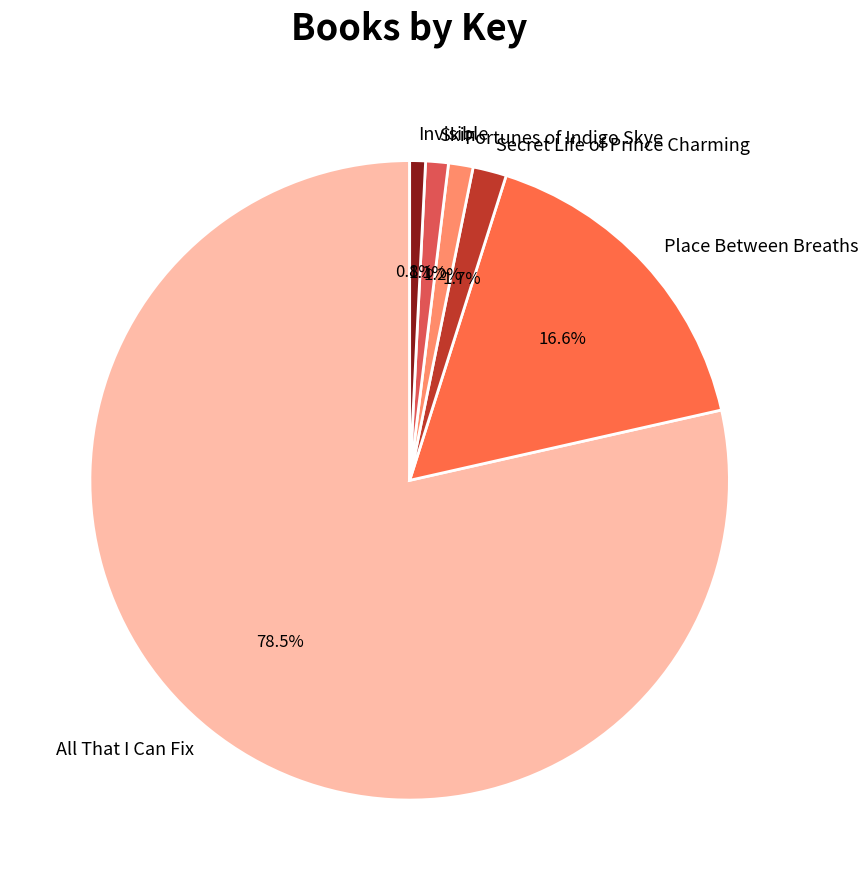

How many segments does this pie chart have?

6